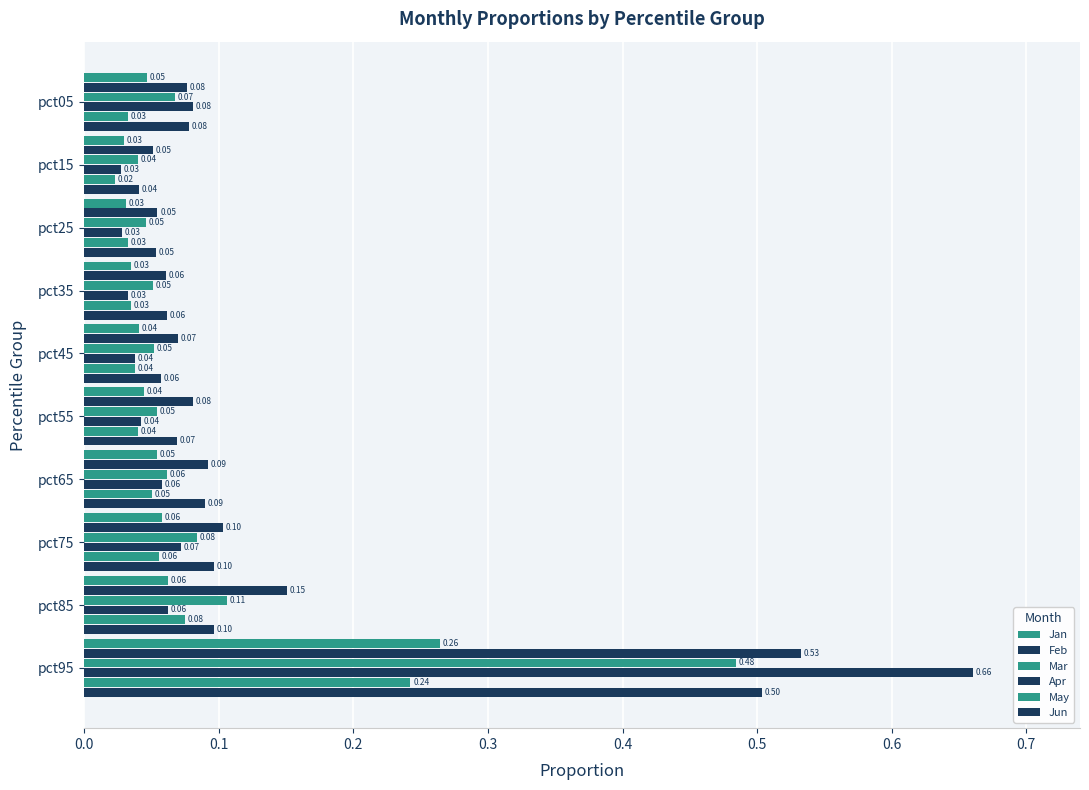

What is the difference between the maximum and minimum values in the Mar series?

0.4